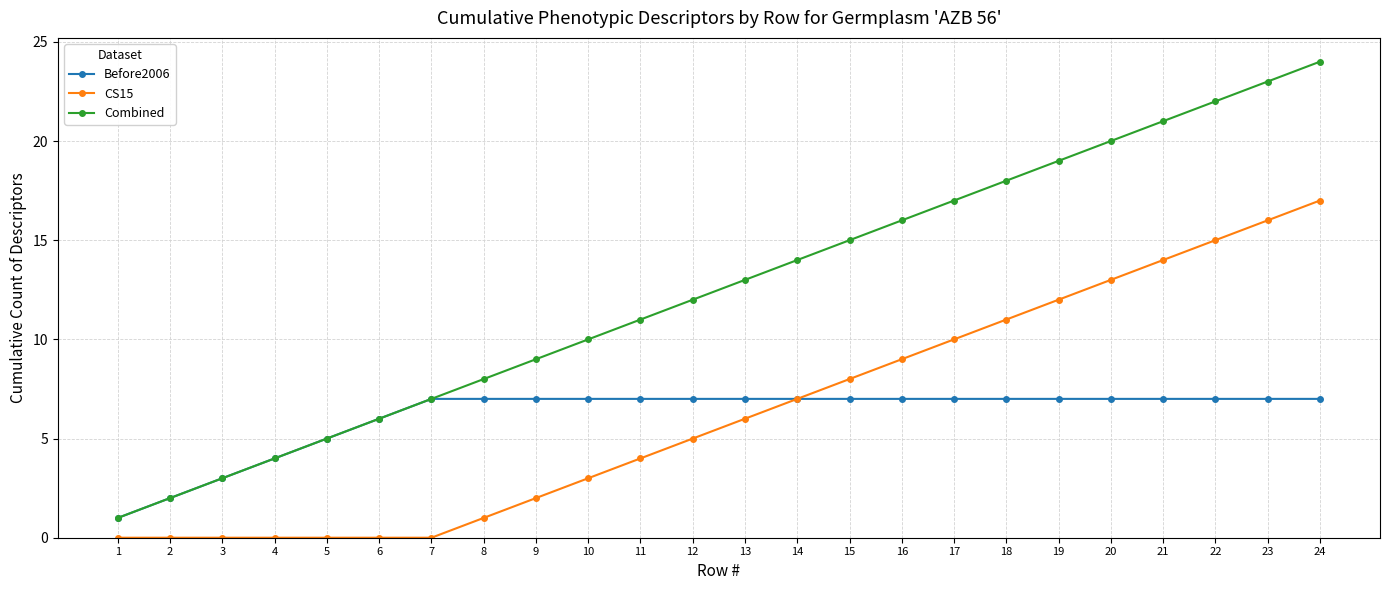

What are all the series names shown in the legend?

Before2006, CS15, Combined